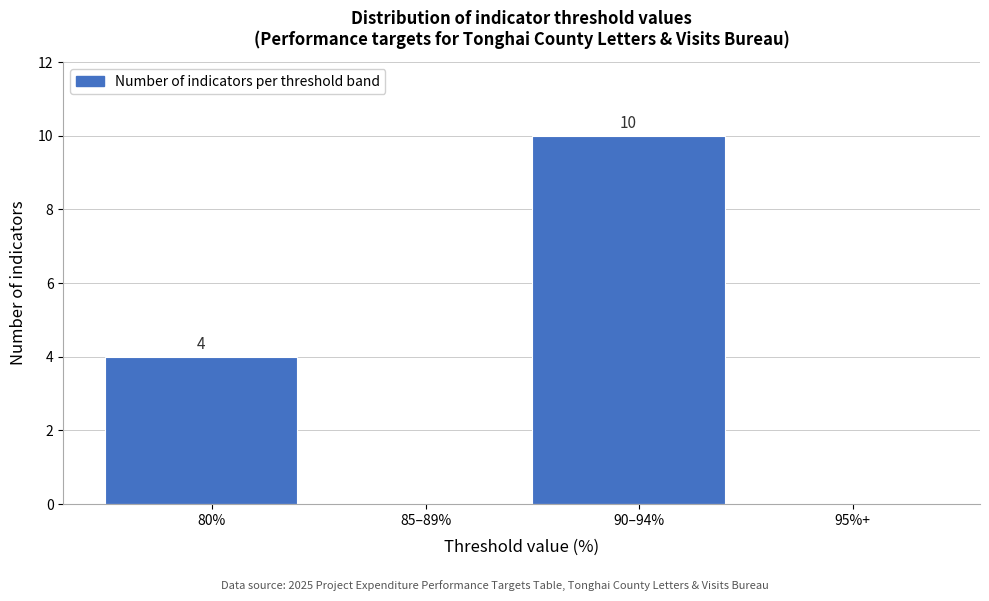

Reading left to right, transcribe all the data shown in this chart.

80%=4	85–89%=0	90–94%=10	95%+=0